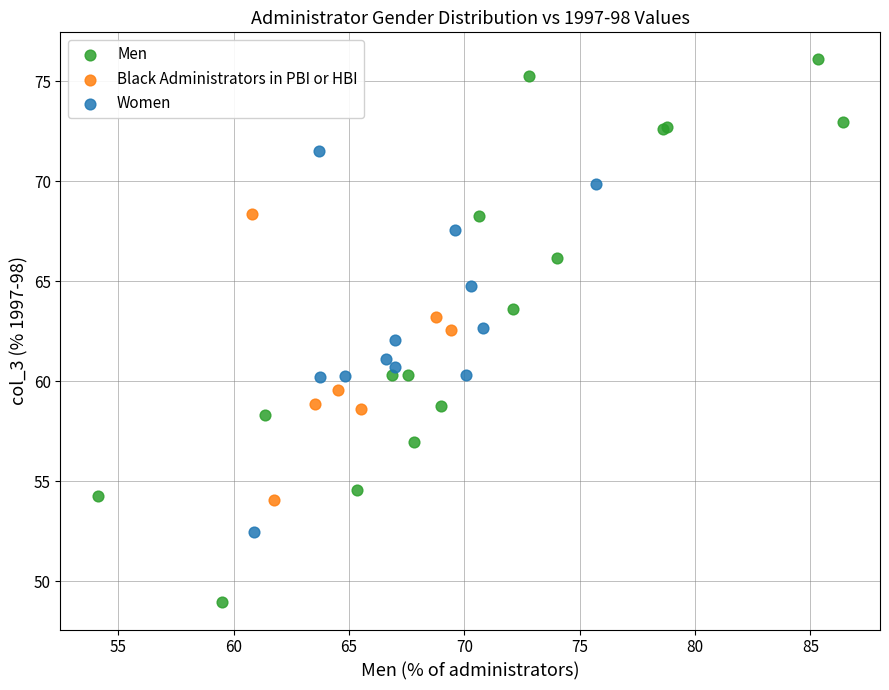

Which series reaches the minimum Y coordinate?

Men